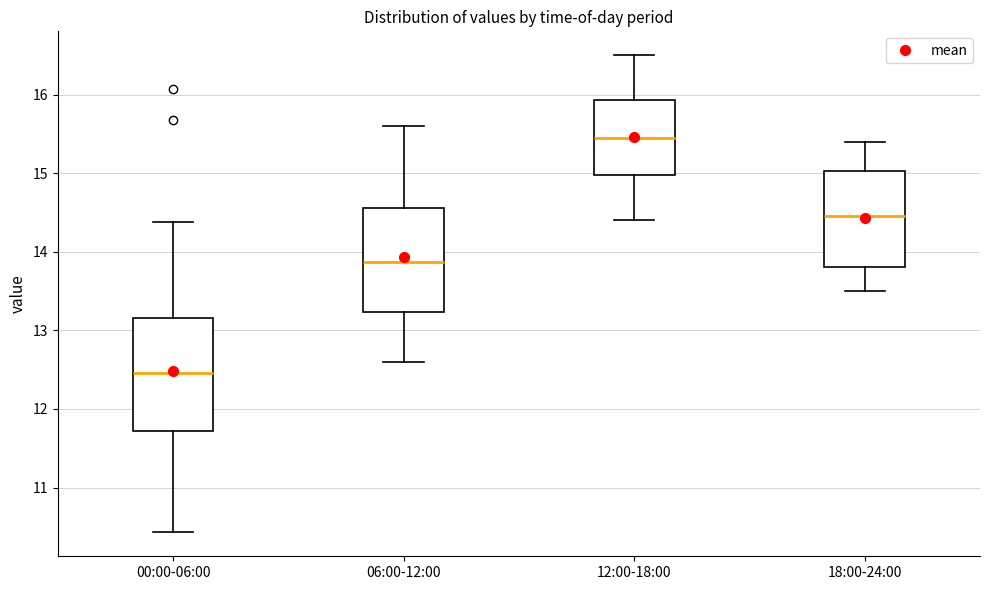

Where is the lower edge of the box for 00:00-06:00 on the y-axis? The values are not printed on the chart, so give them approximately, as read against the axis.

11.7